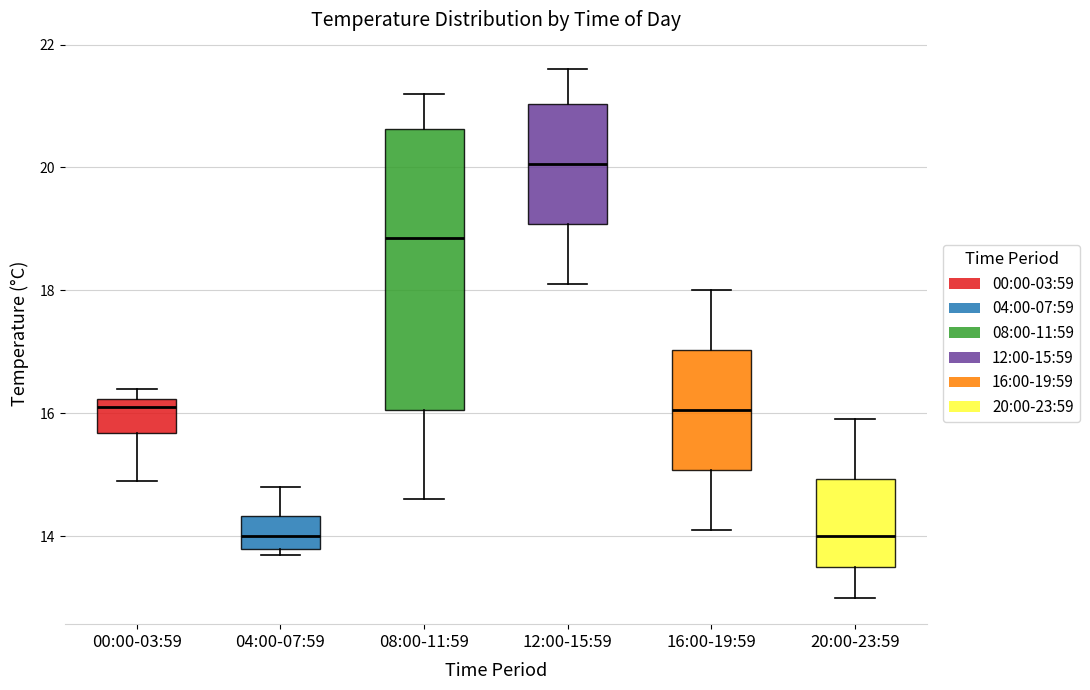

Which box is the tallest, from its lower edge to its upper edge?

08:00-11:59